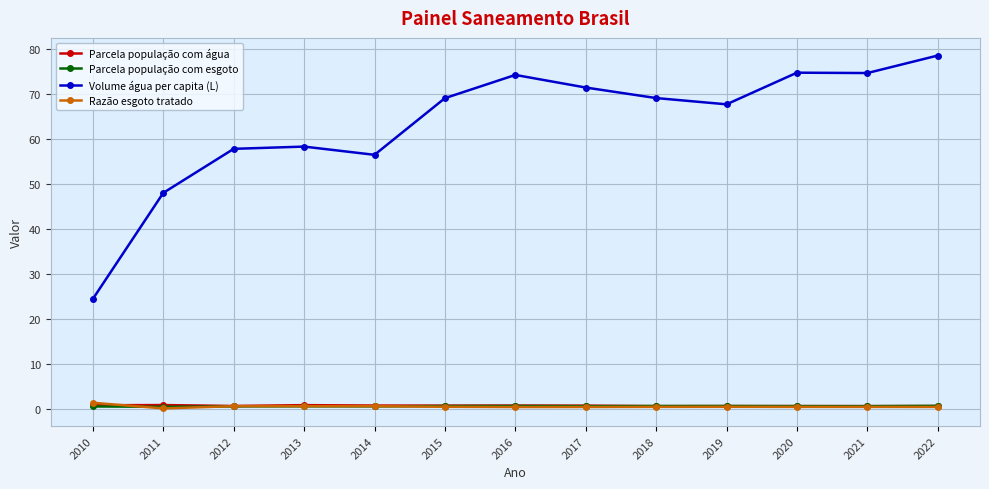

How many lines are shown in the chart?

4